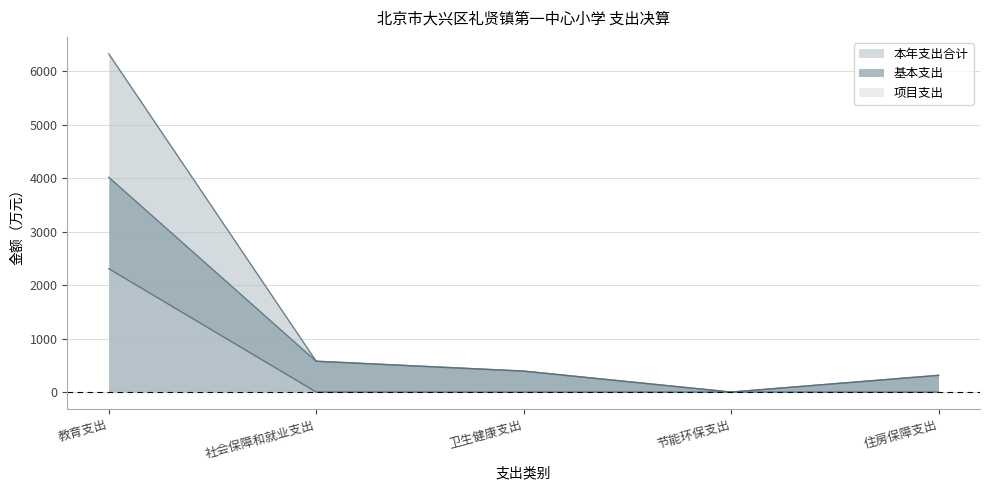

How many data points in 基本支出 are less than 393?

2